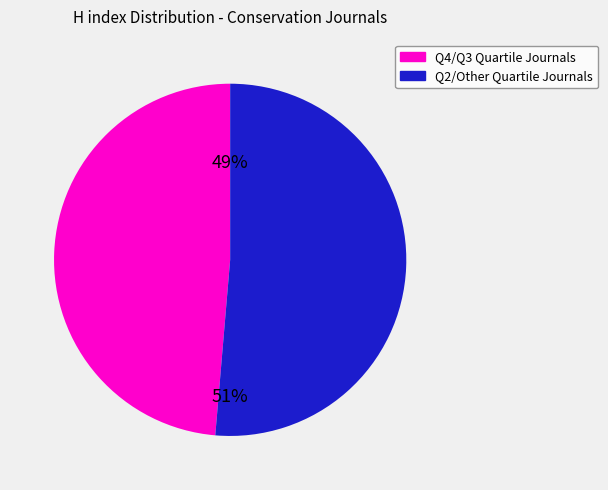

To the nearest percent, what is the average slice percentage?

50%